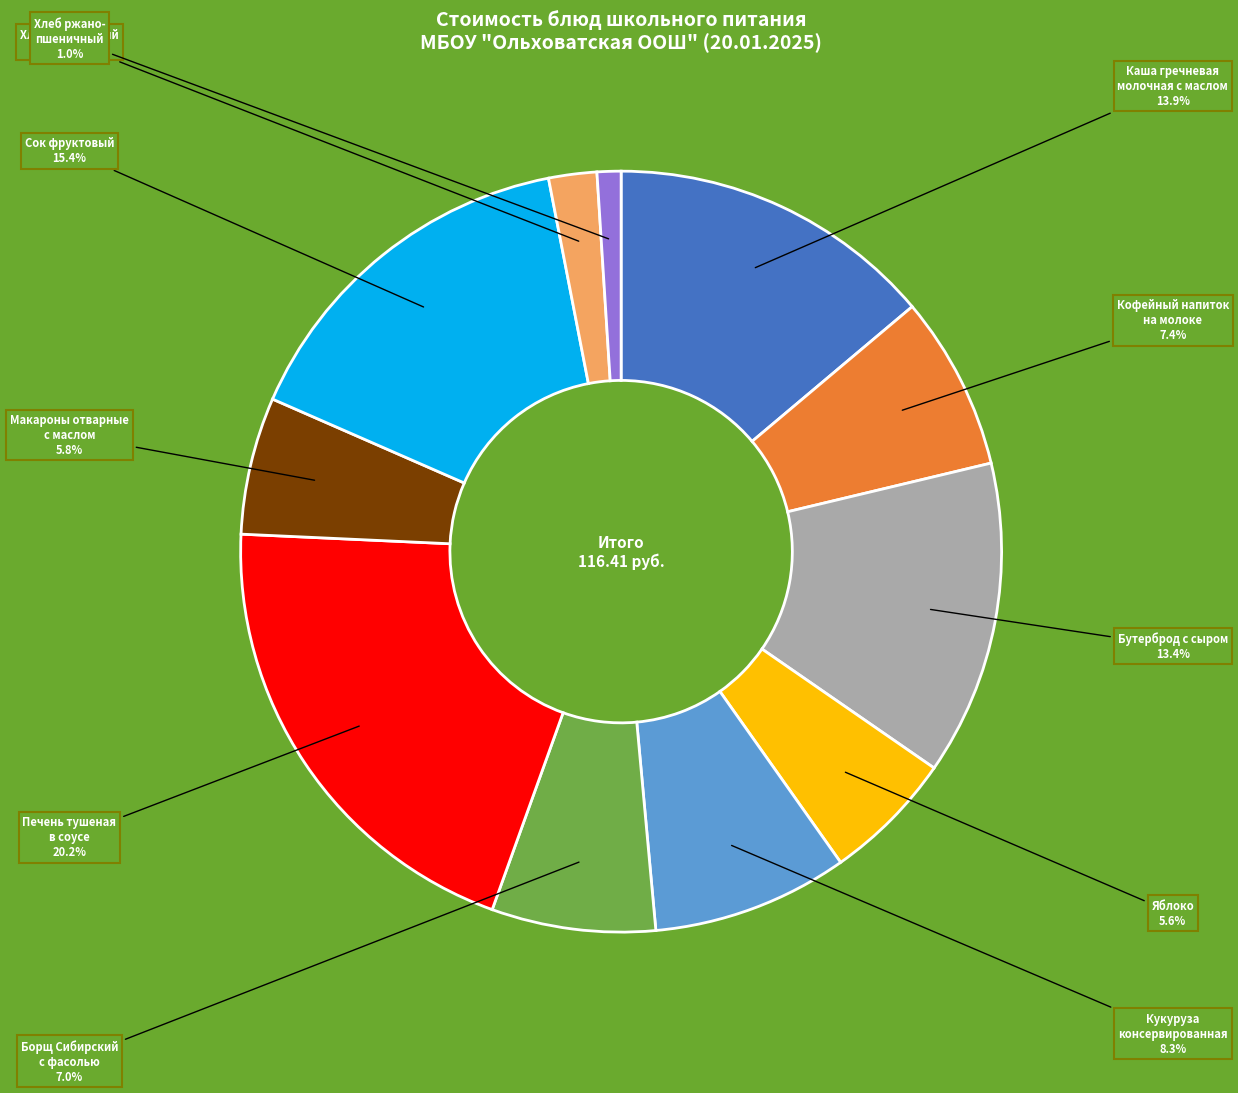

Is there any slice that represents more than half of the pie?

No